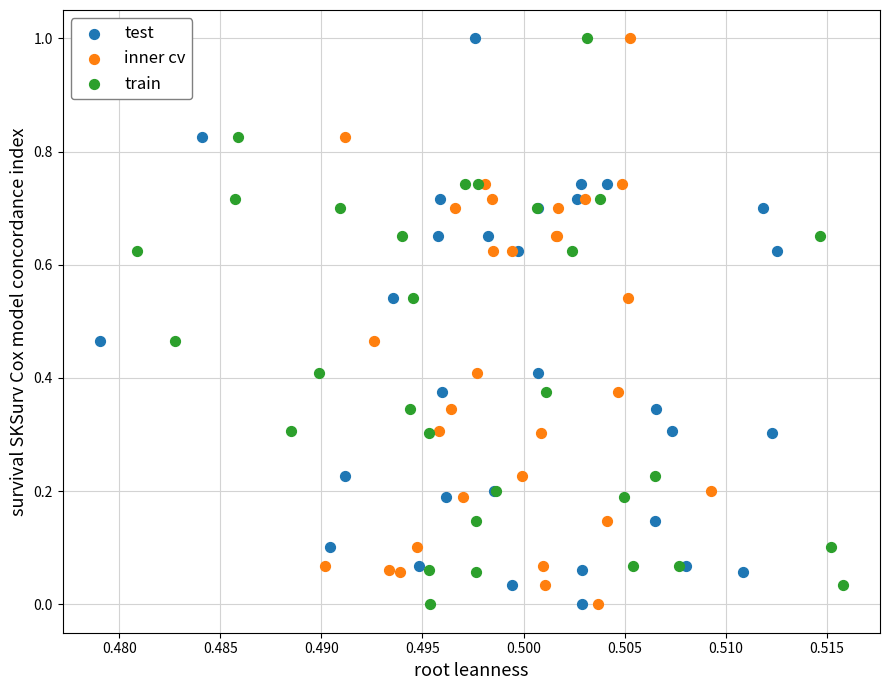

What are all the series names shown in the legend?

test, inner cv, train